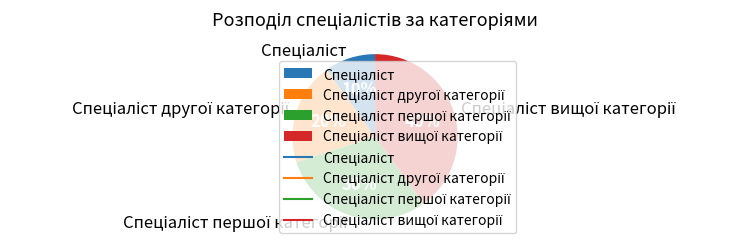

To the nearest percent, what is the difference between the largest and smallest slice percentages?

30%